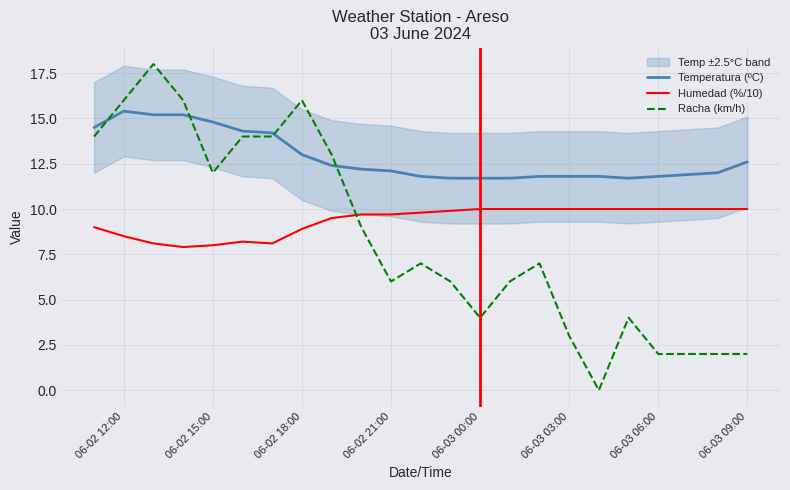

True or false: Humedad (%/10) and Temperatura (ºC) intersect in this chart.

False